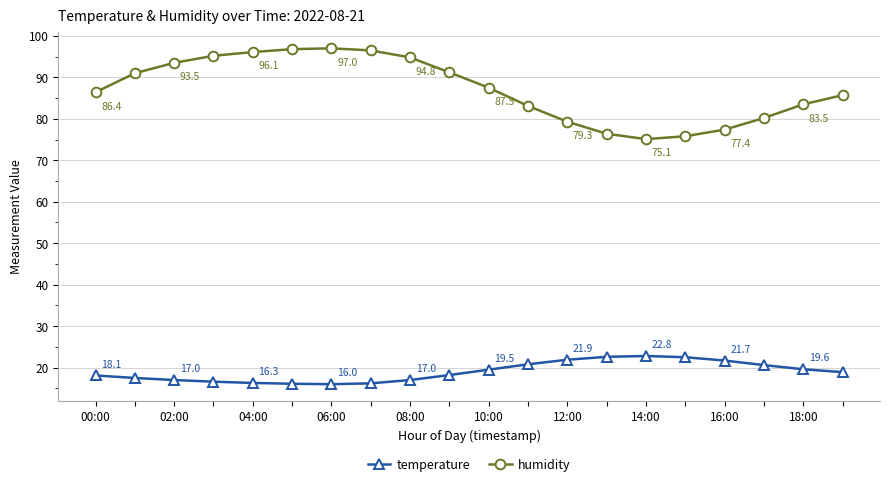

Count the number of data series in this chart.

2